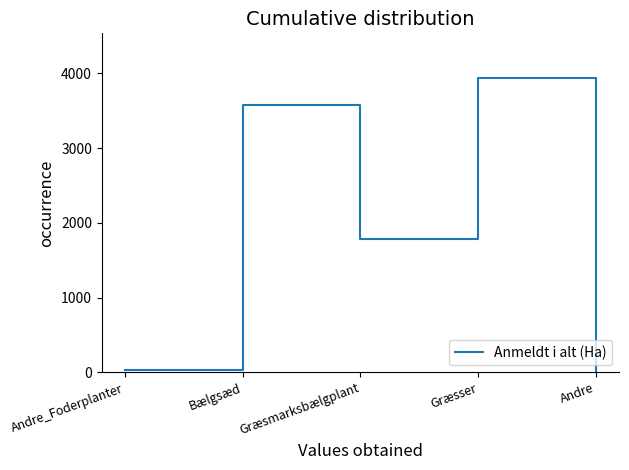

Read the value at Græsmarksbælgplant.

1786.8